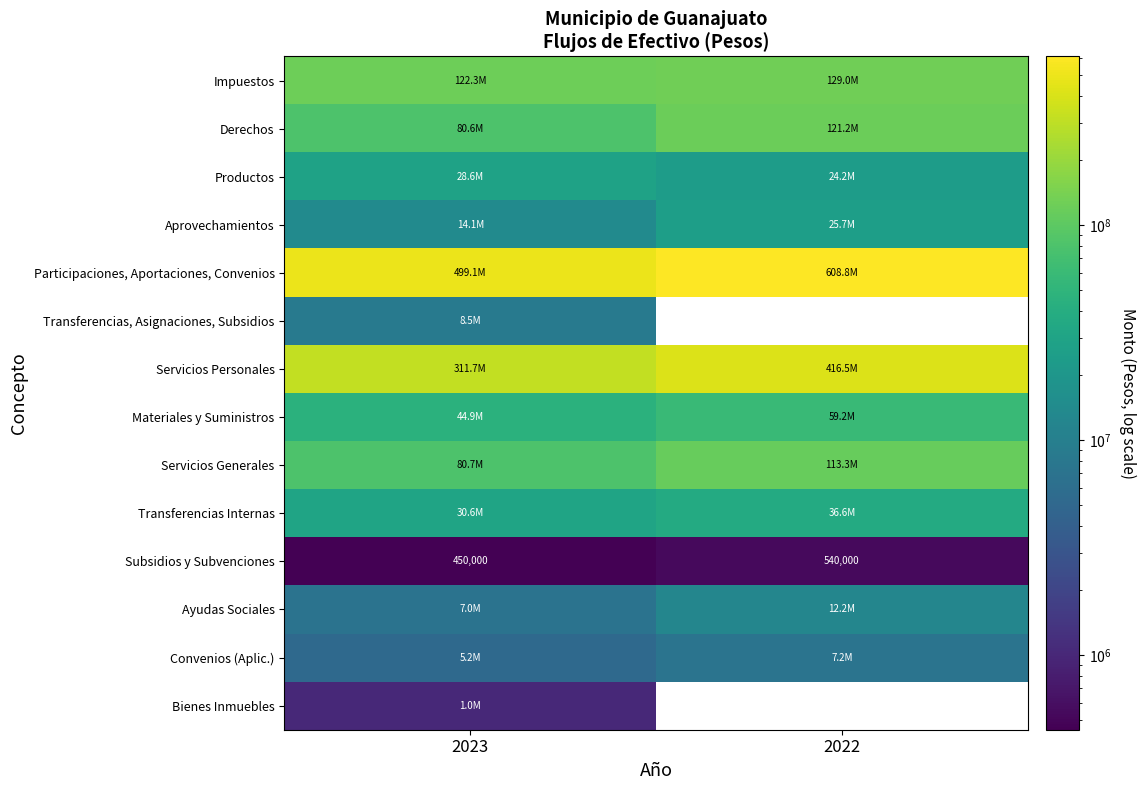

How many distinct data groups are displayed?

14